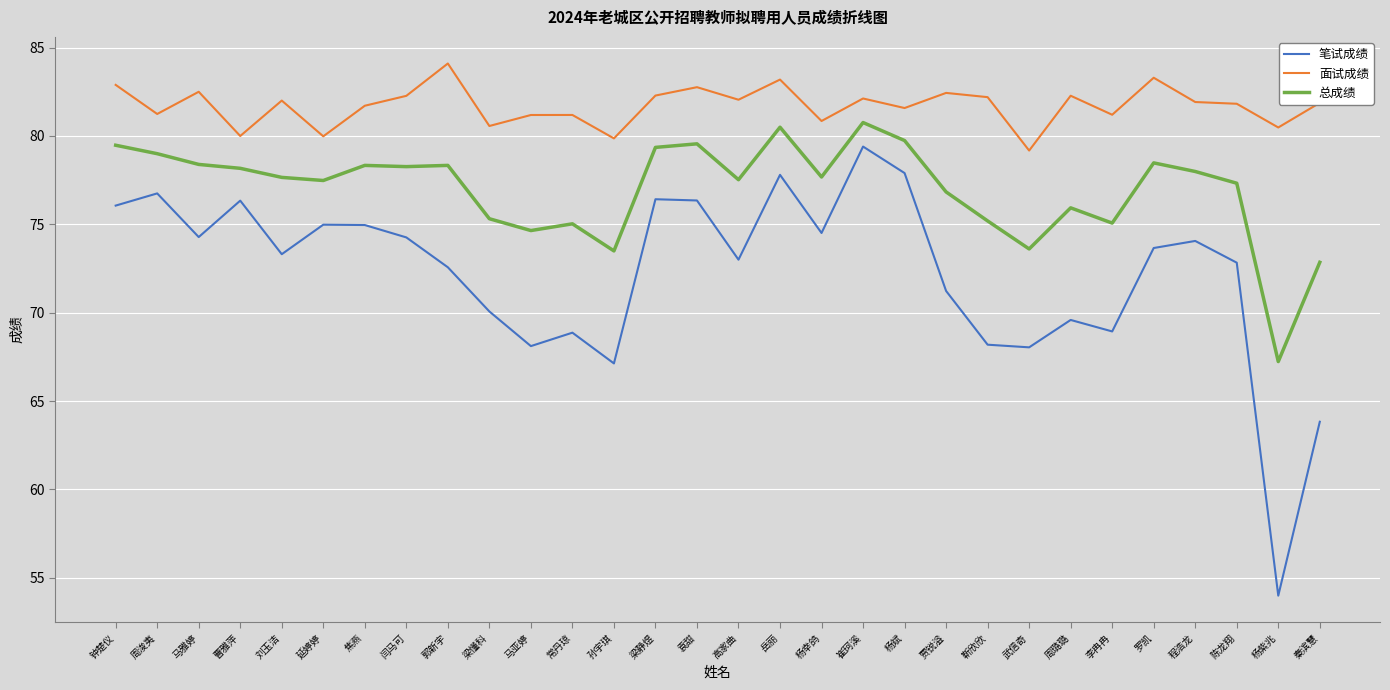

What is the difference between the highest and lowest values at 杨幸鸽?

6.3